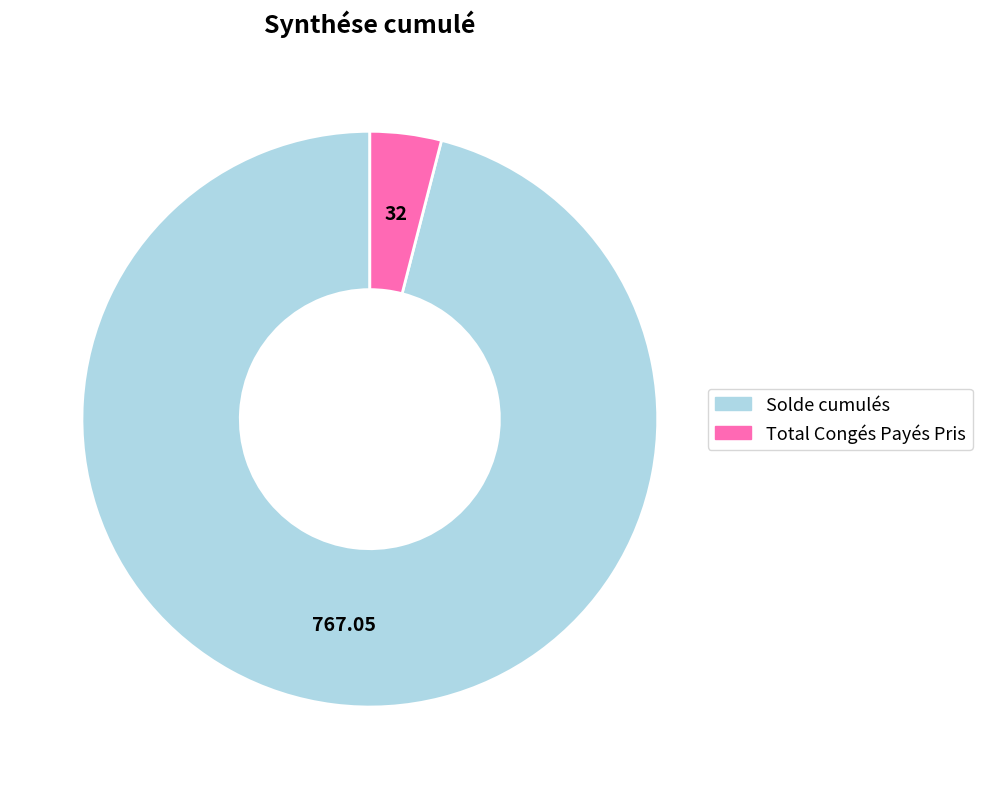

How many segments does this pie chart have?

2